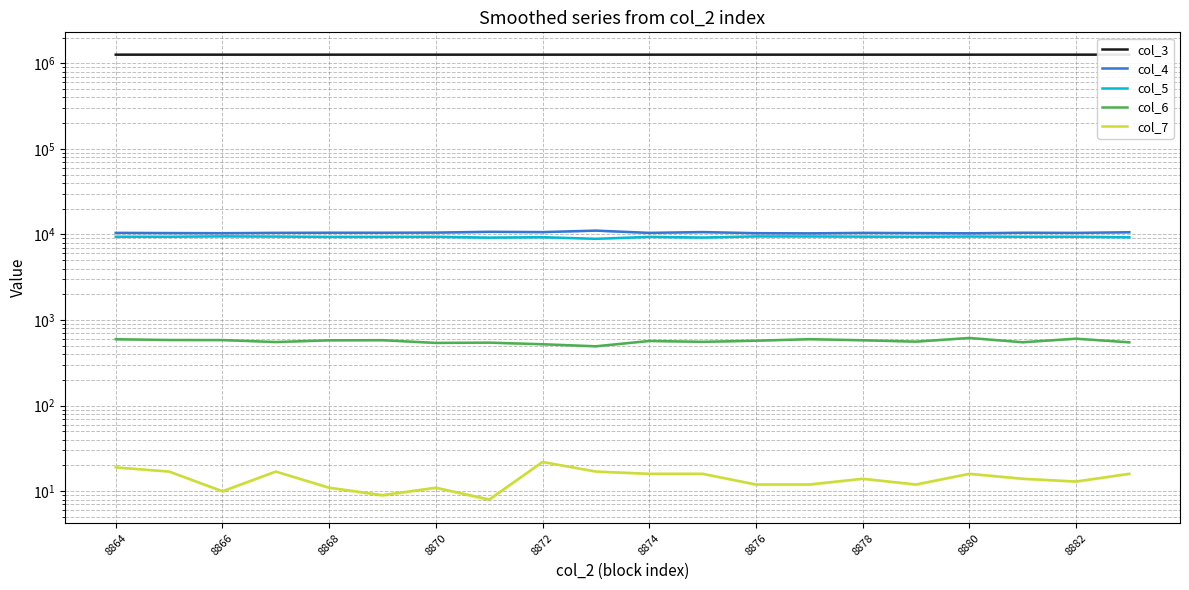

What is the difference between the maximum and second lowest values in the col_5 series?

314